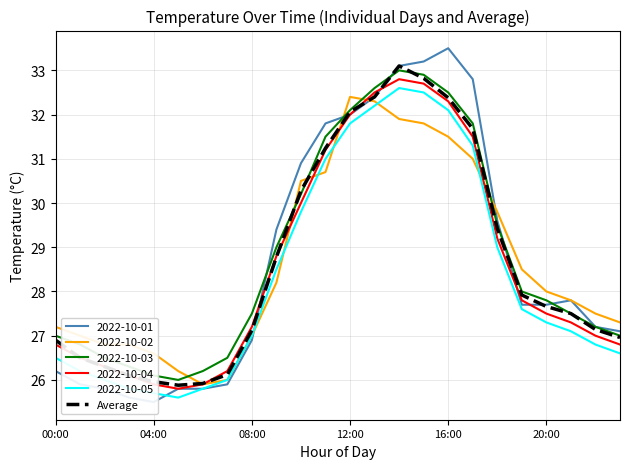

Read the 2022-10-03 value at 04:00.

26.1